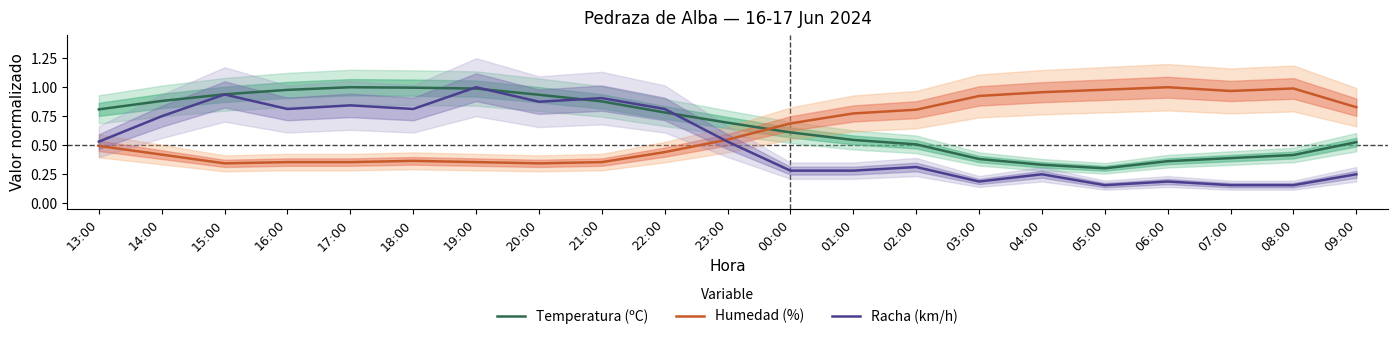

True or false: Temperatura (ºC) and Humedad (%) cross at least once.

True